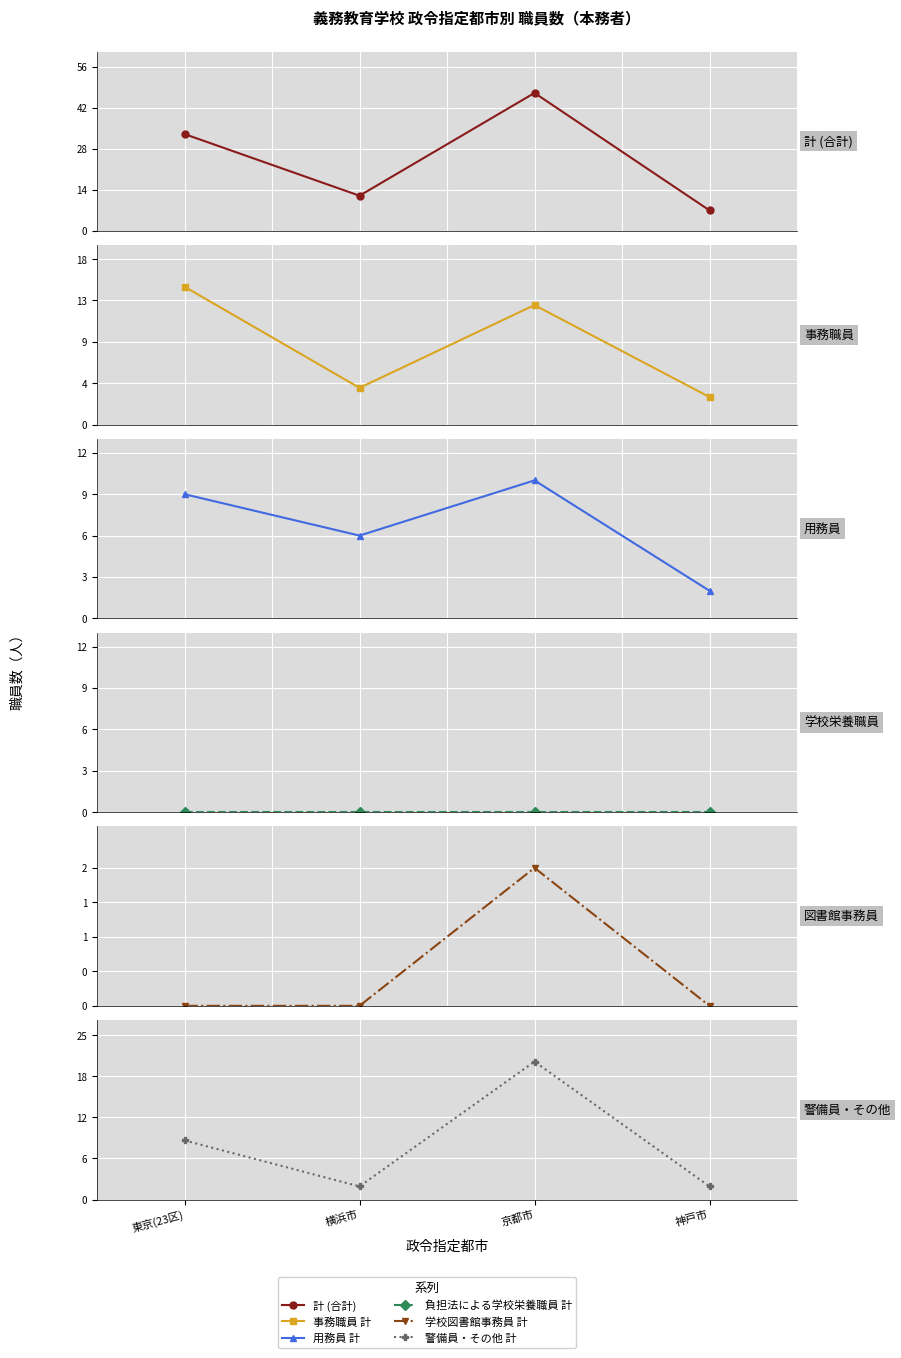

Between 京都市 and 横浜市, which is larger?

京都市